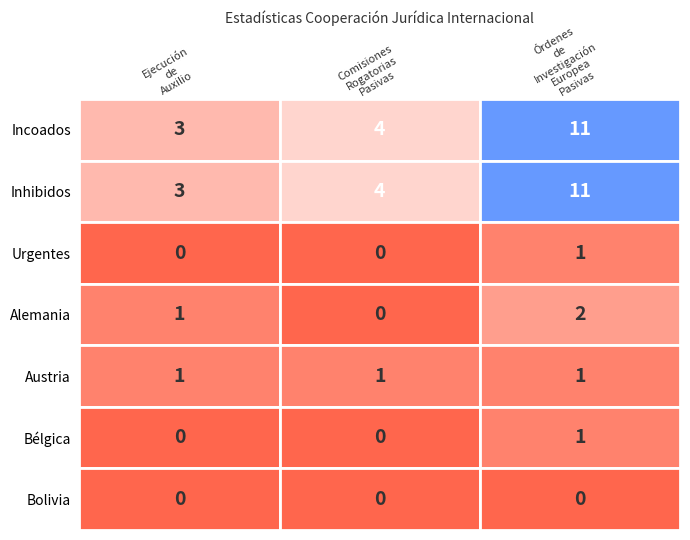

The Comisiones Rogatorias Pasivas series shows -2 at Bélgica. True or false?

False